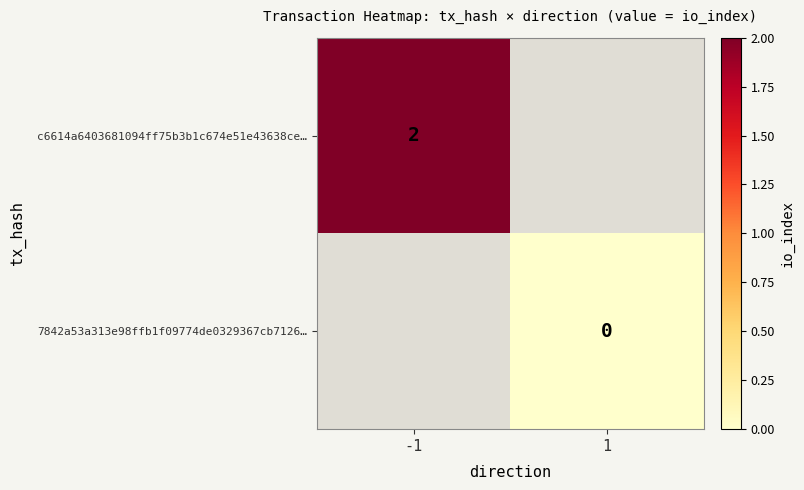

True or false: c6614a6403681094ff75b3b1c674e51e43638ce… has a value of 2 at -1.

True